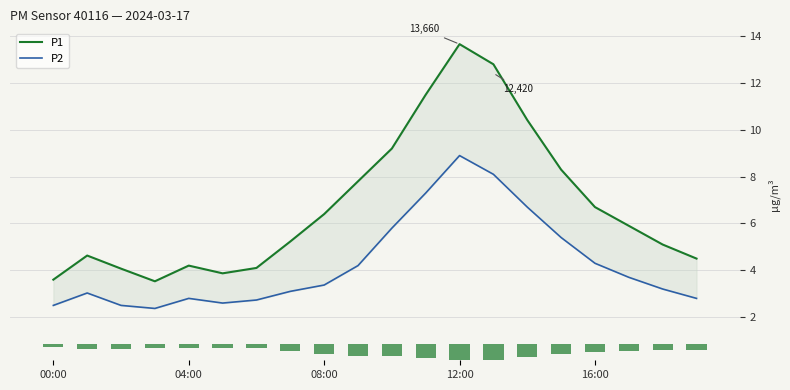

Which label corresponds to the smallest value in the chart?

12:00